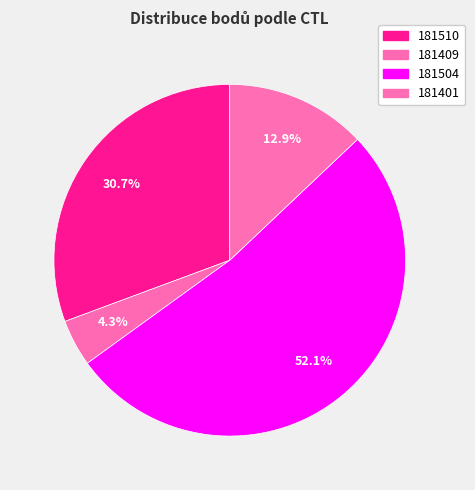

The 181504 slice represents 52% of the pie. True or false?

True